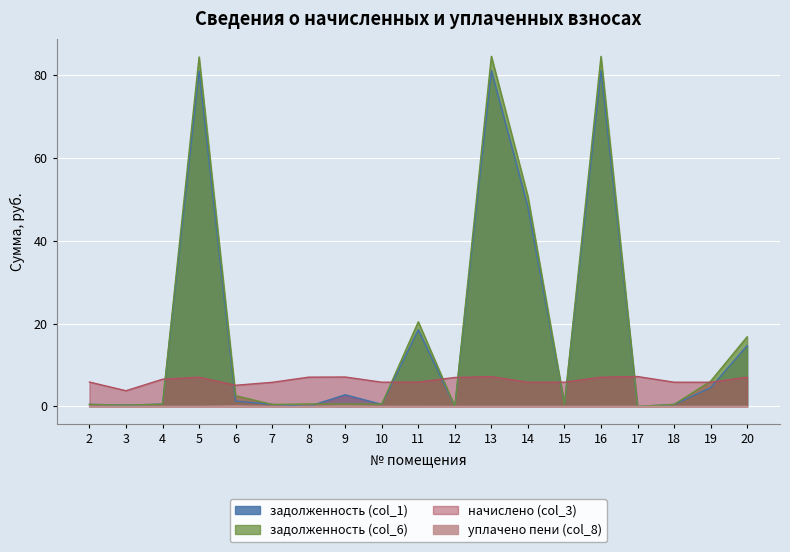

What is the sum of all задолженность (col_6) values?

354.9